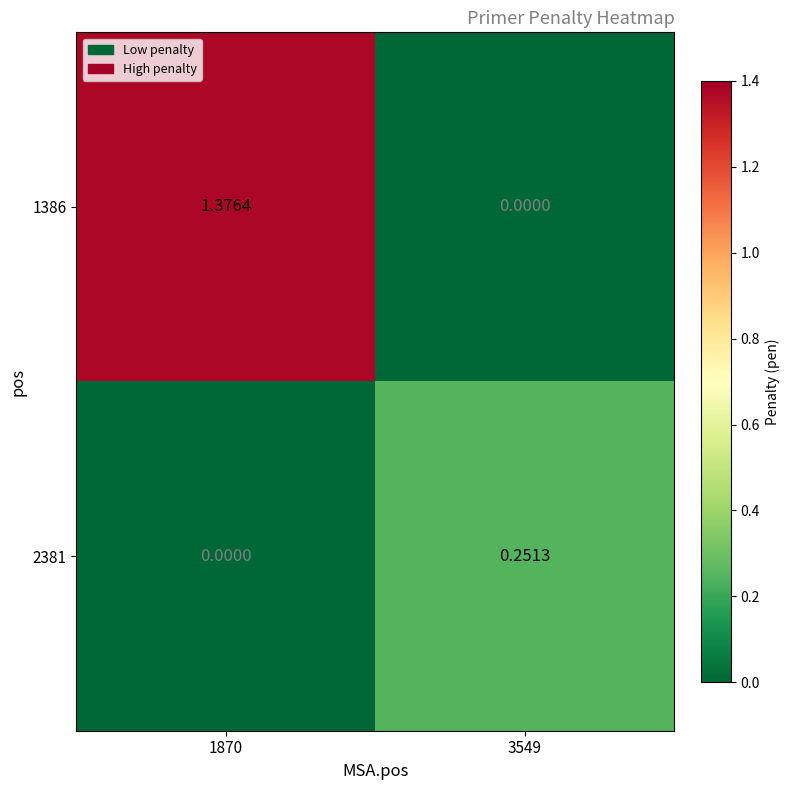

Is the value of 2381 at 3549 greater than the value of 1386 at 1870?

No